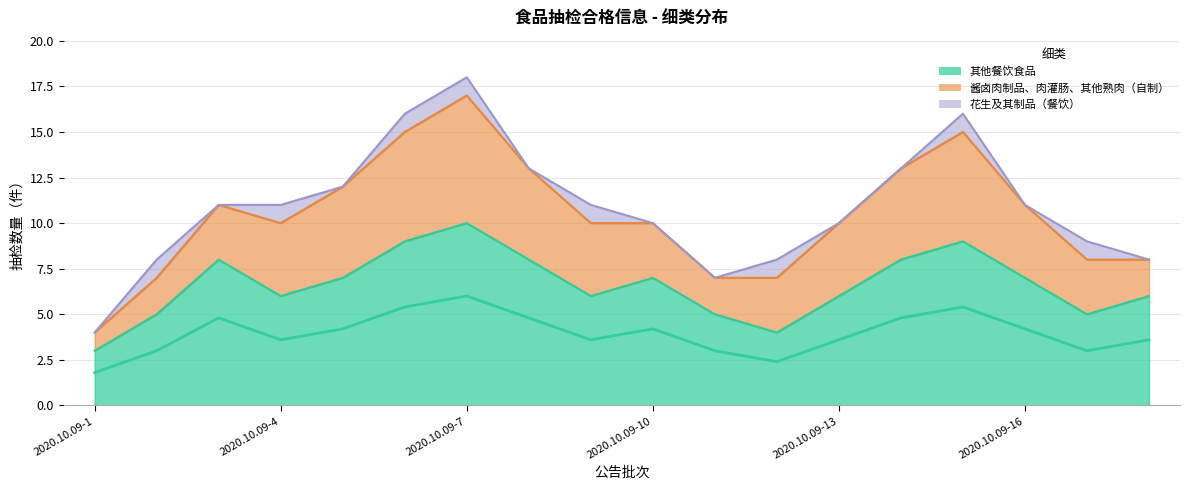

What is the total value across all series at 2020.10.09-4?

11